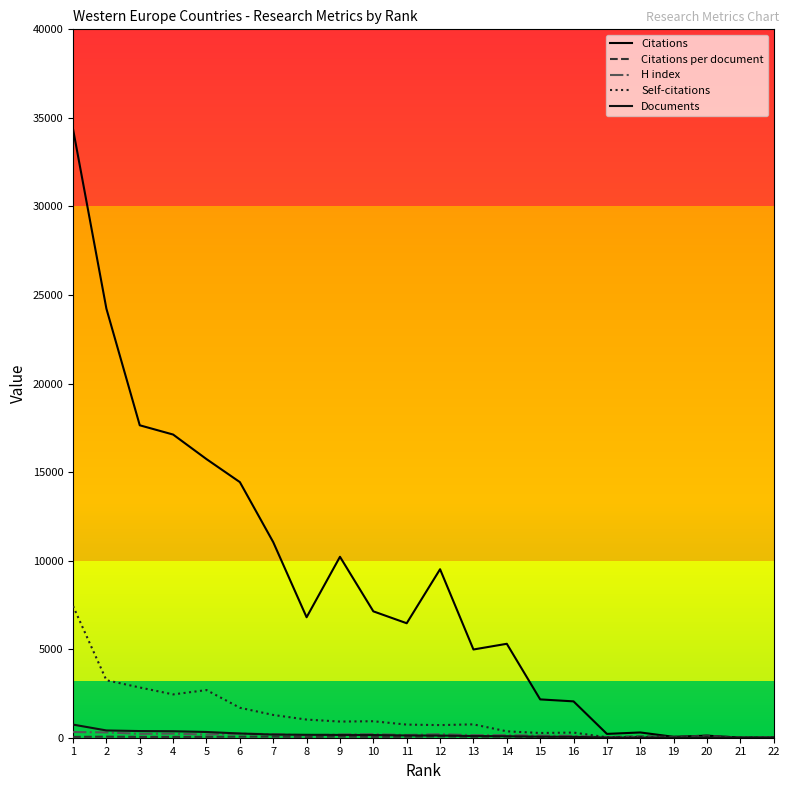

How many lines are shown in the chart?

5